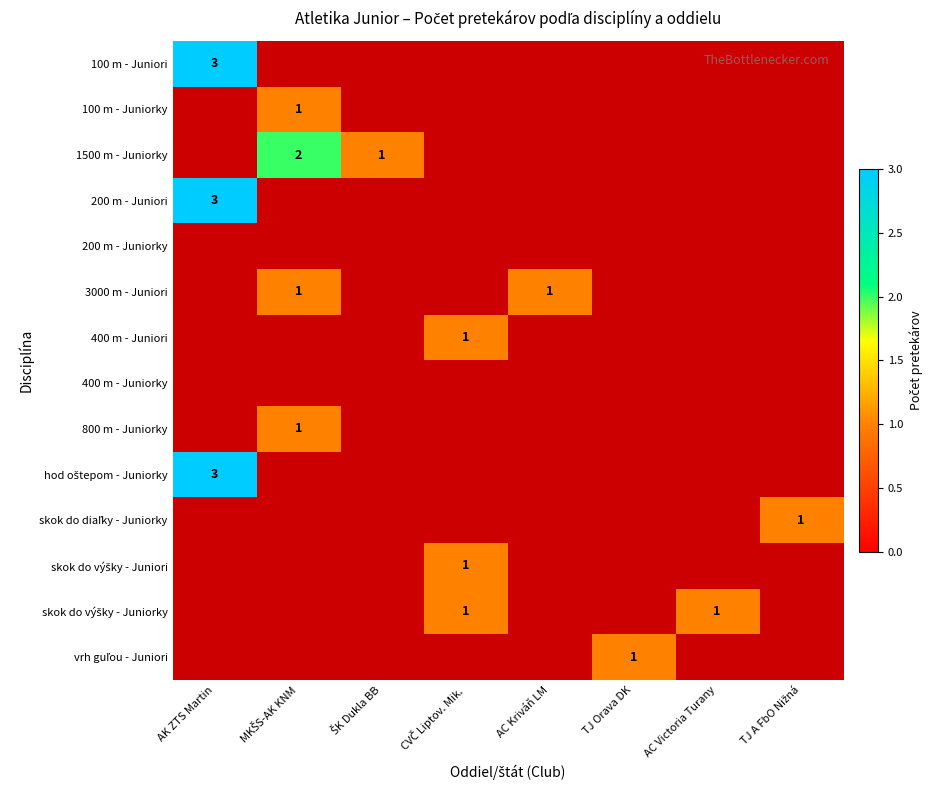

At how many categories does at least one series exceed 2?

1